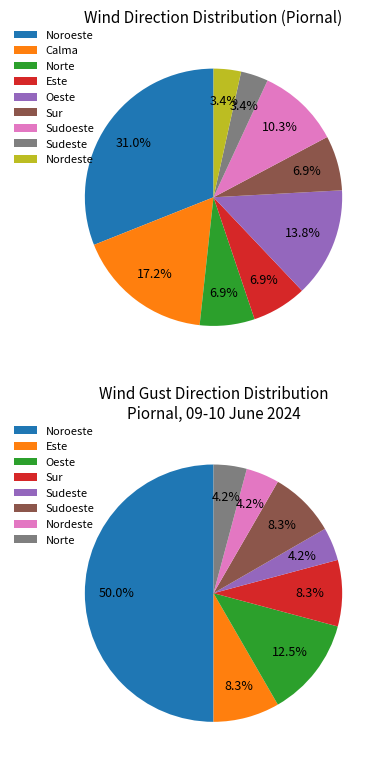

Which has a higher value, Calma or Oeste?

Calma